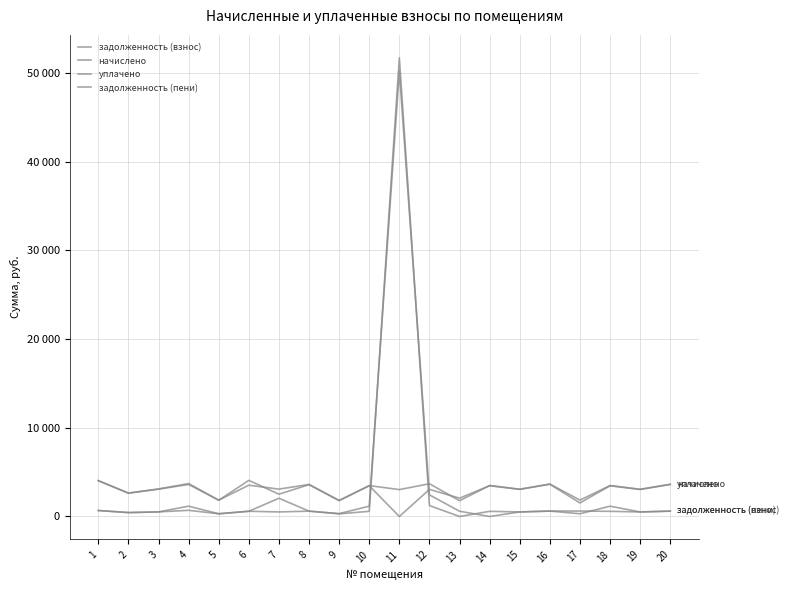

Between 10 and 14, which series saw the biggest shift?

задолженность (взнос)